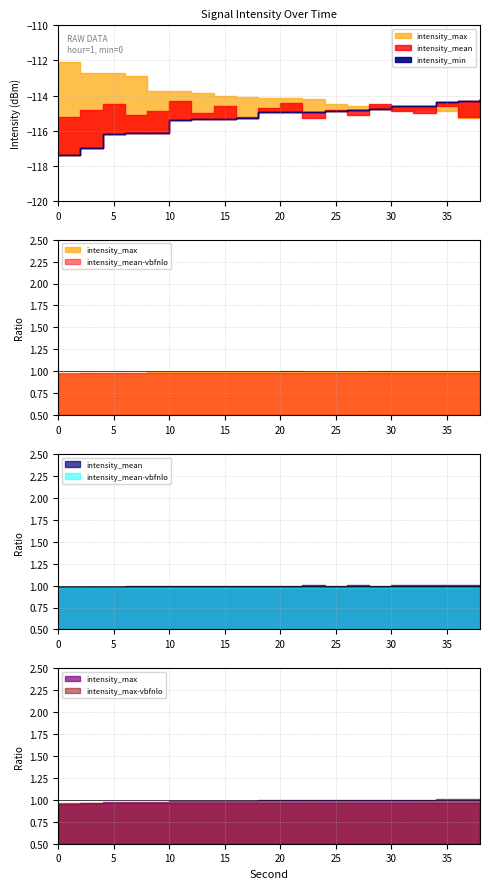

After their last crossing, which series has the higher values: intensity_min or intensity_mean?

intensity_min